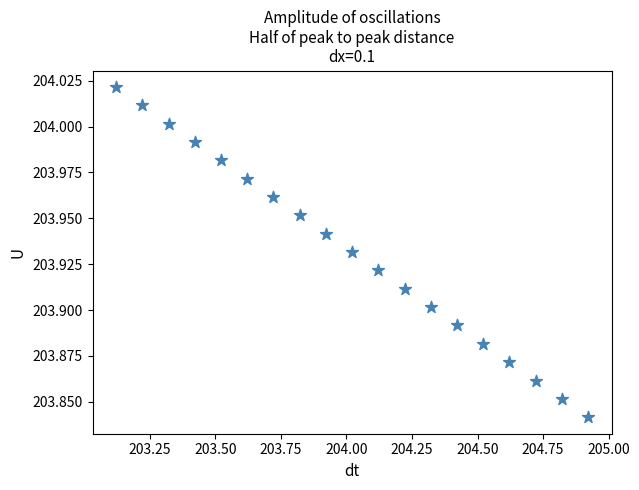

What is the range of X values (max minus min)?

1.8